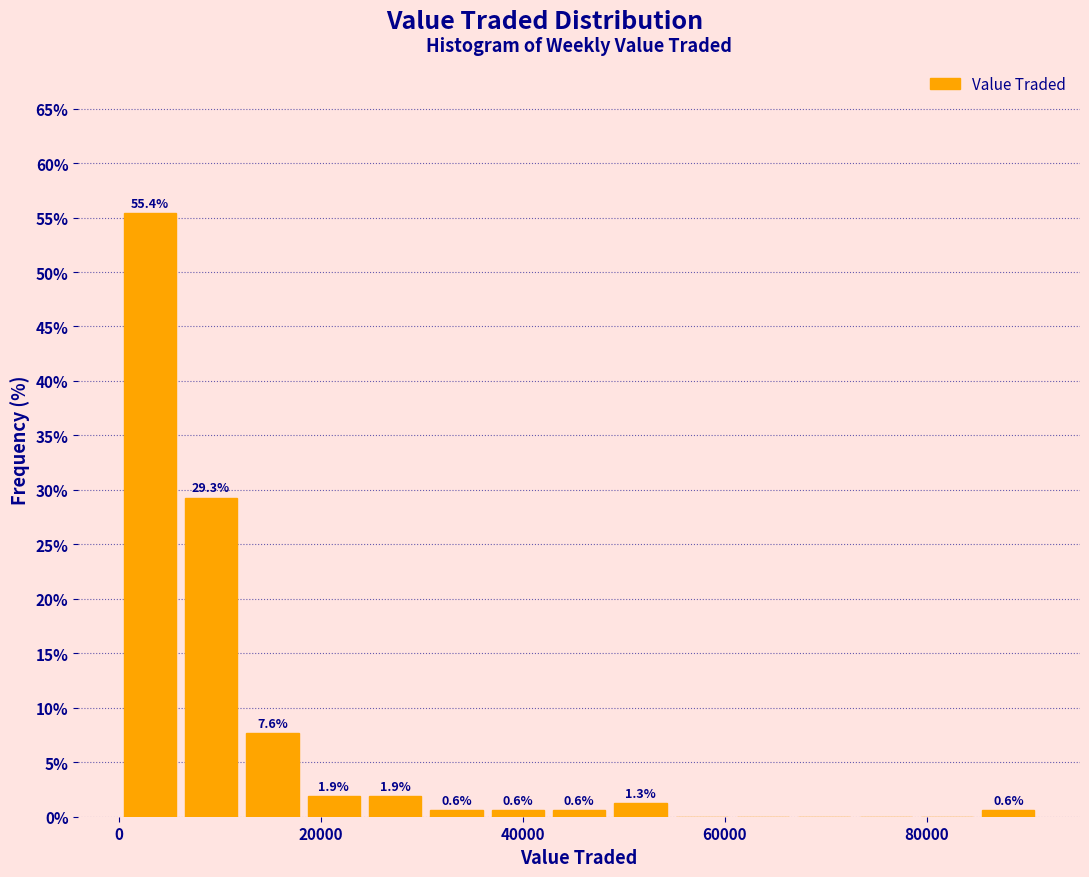

Read against the x-axis, roughly where is the centre of the tallest bar?

4000